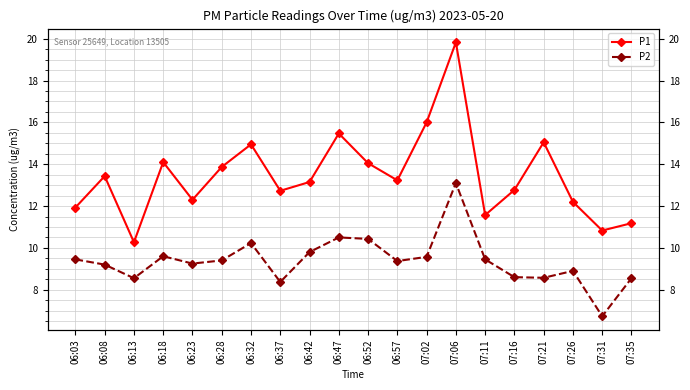

What is the spread (max minus min) of values at 07:31?

4.1